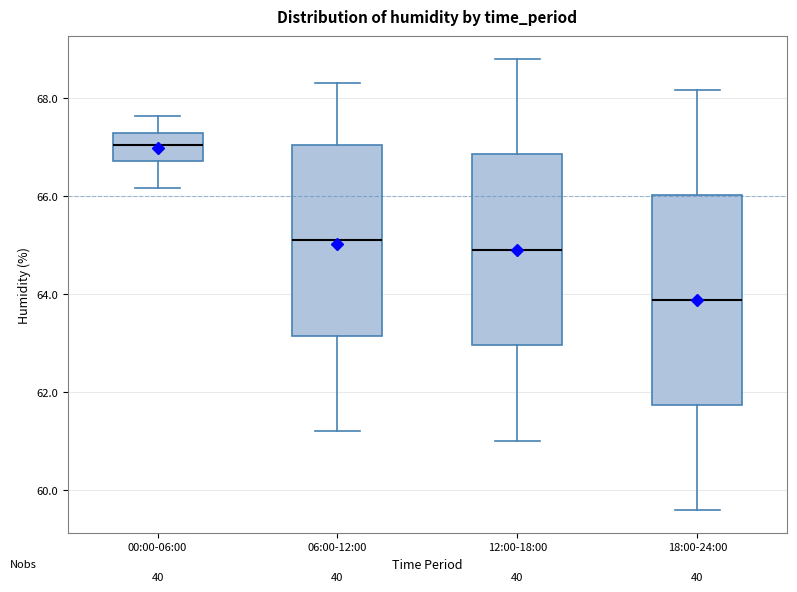

Comparing the boxes themselves (not the whiskers), which one is the tallest?

18:00-24:00